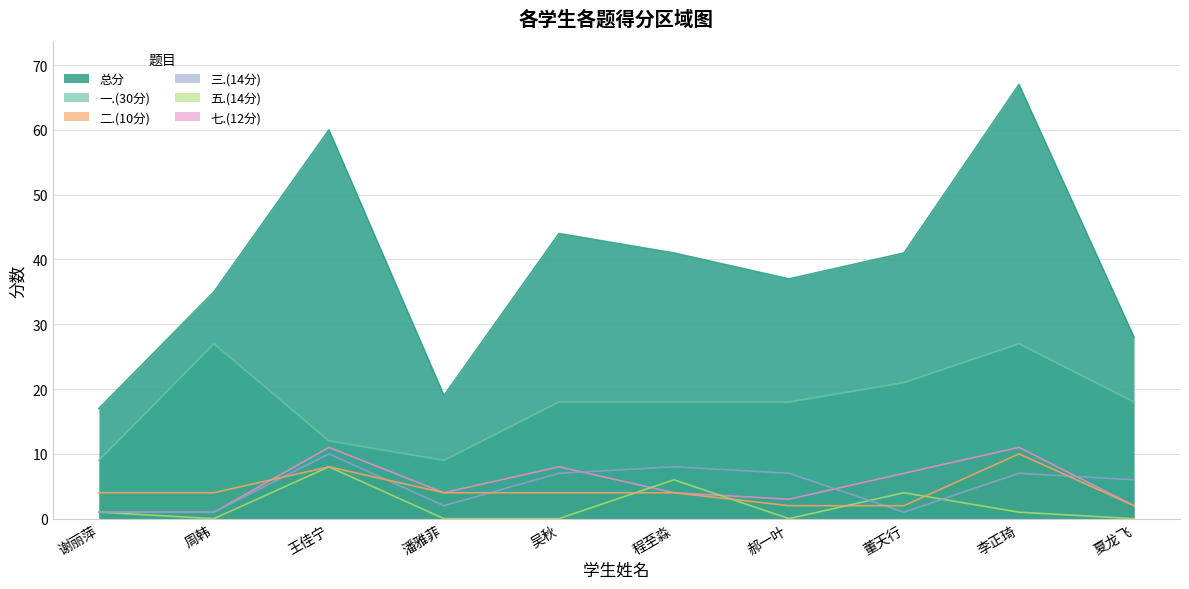

True or false: 一.(30分) and 总分 intersect in this chart.

False